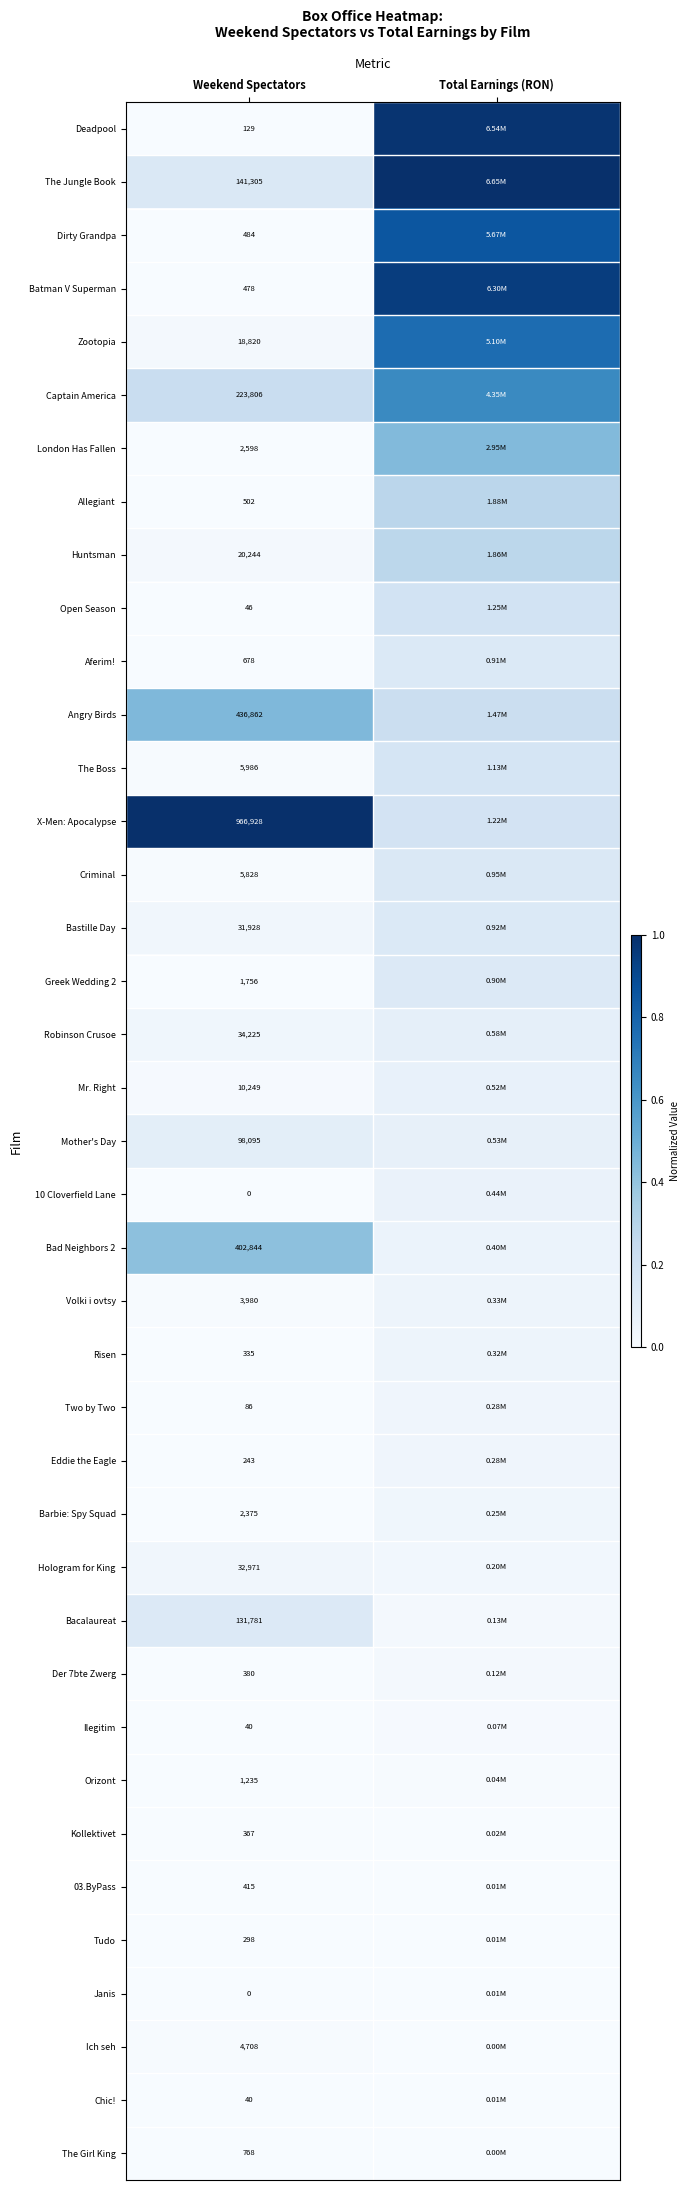

Which category has the highest value across all series?

Total Earnings (RON)